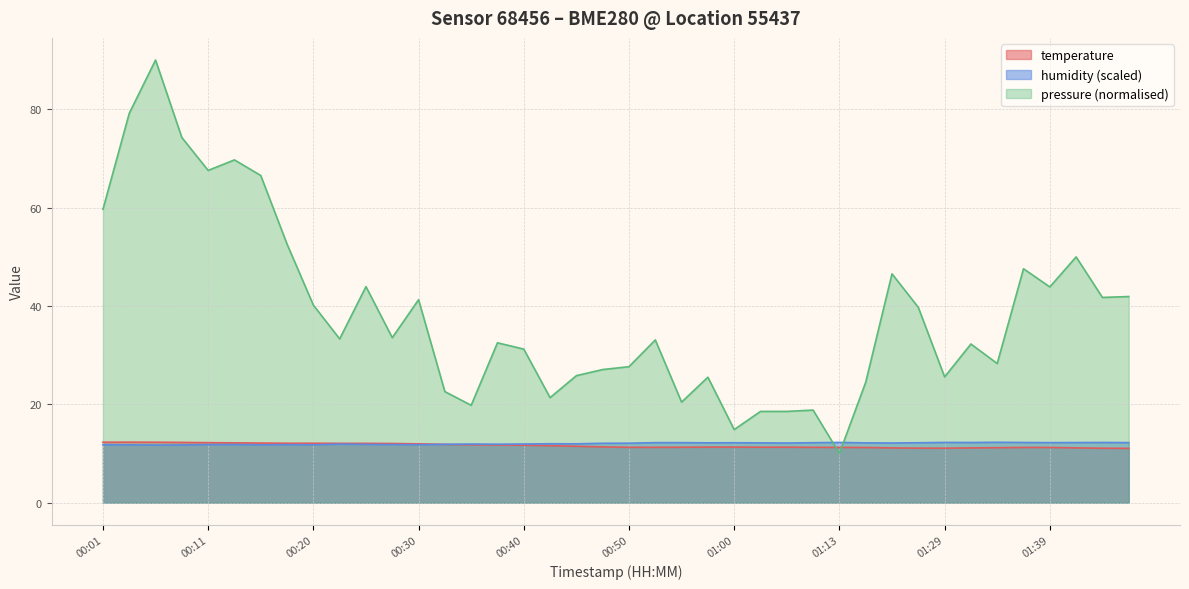

Does the chart have visible grid lines?

Yes